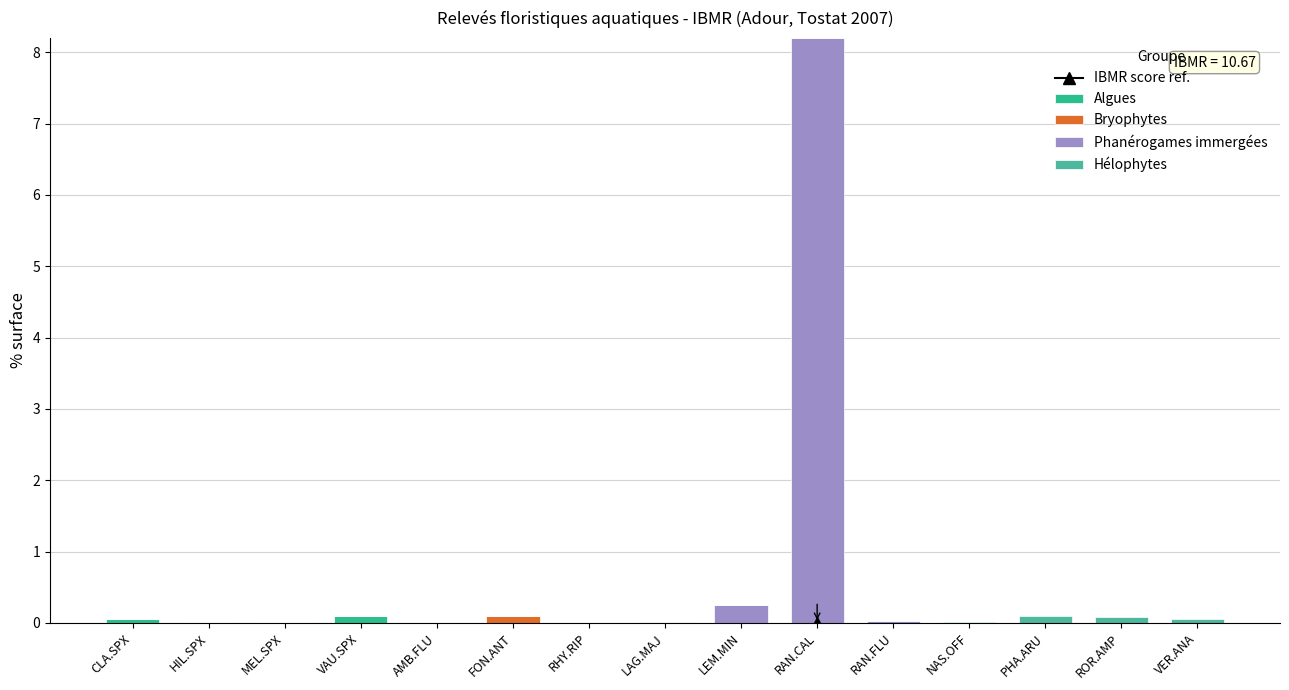

Are the bars horizontal?

No